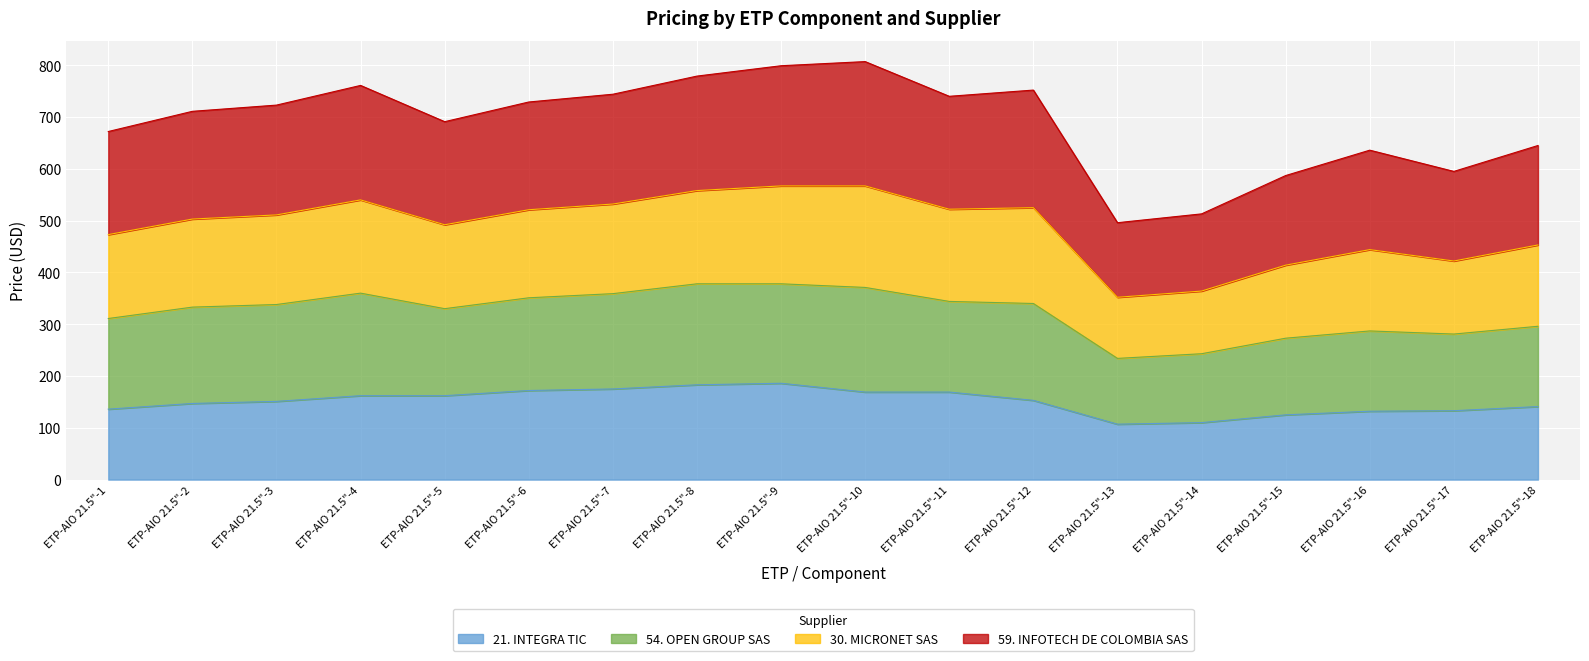

In 30. MICRONET SAS, how many points are higher than both neighbors (excluding endpoints)?

4